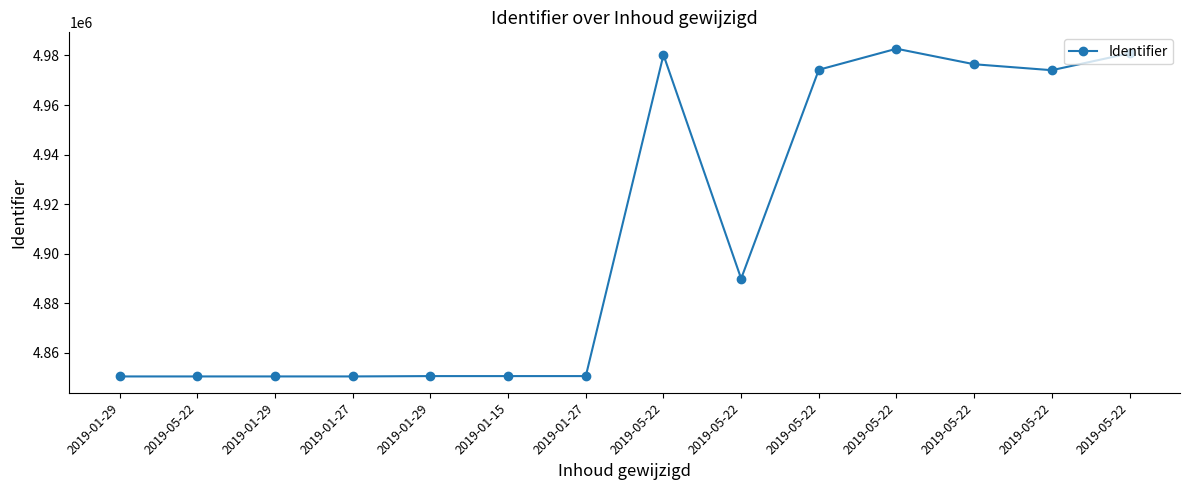

True or false: the data shows 8644293 at 2019-05-22.

False